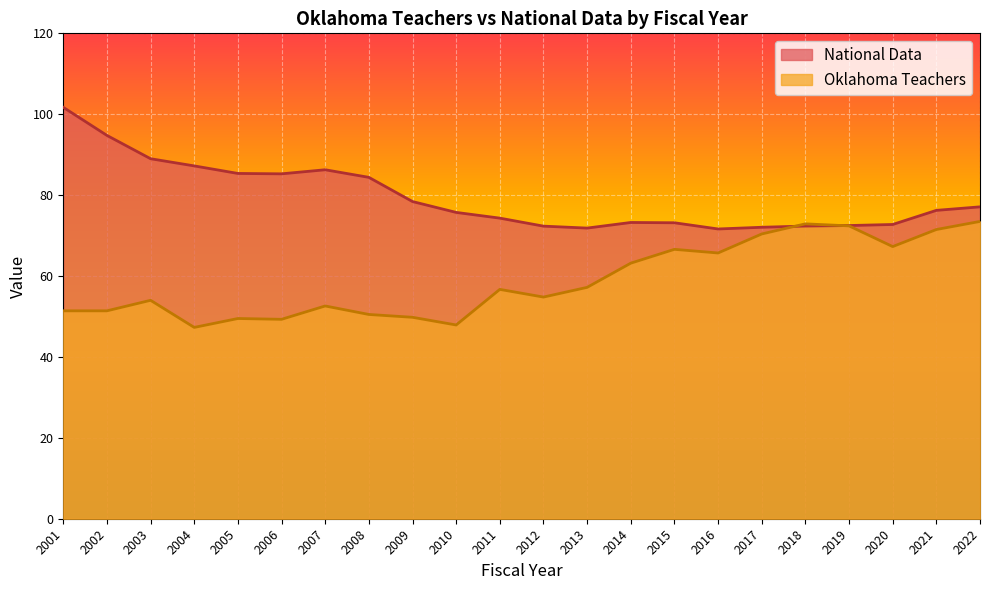

True or false: Oklahoma Teachers has more than 2 points higher than both neighbors.

True